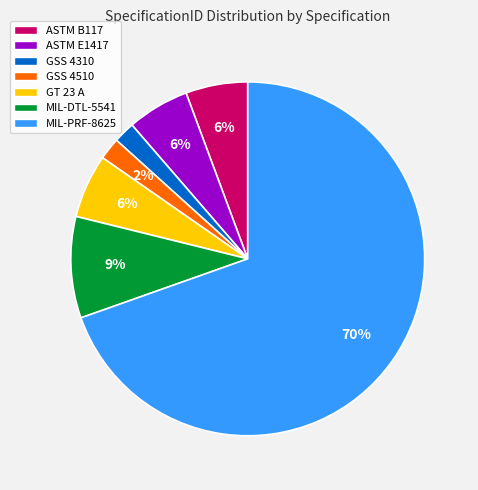

To the nearest percent, what portion does GSS 4310 represent?

2%